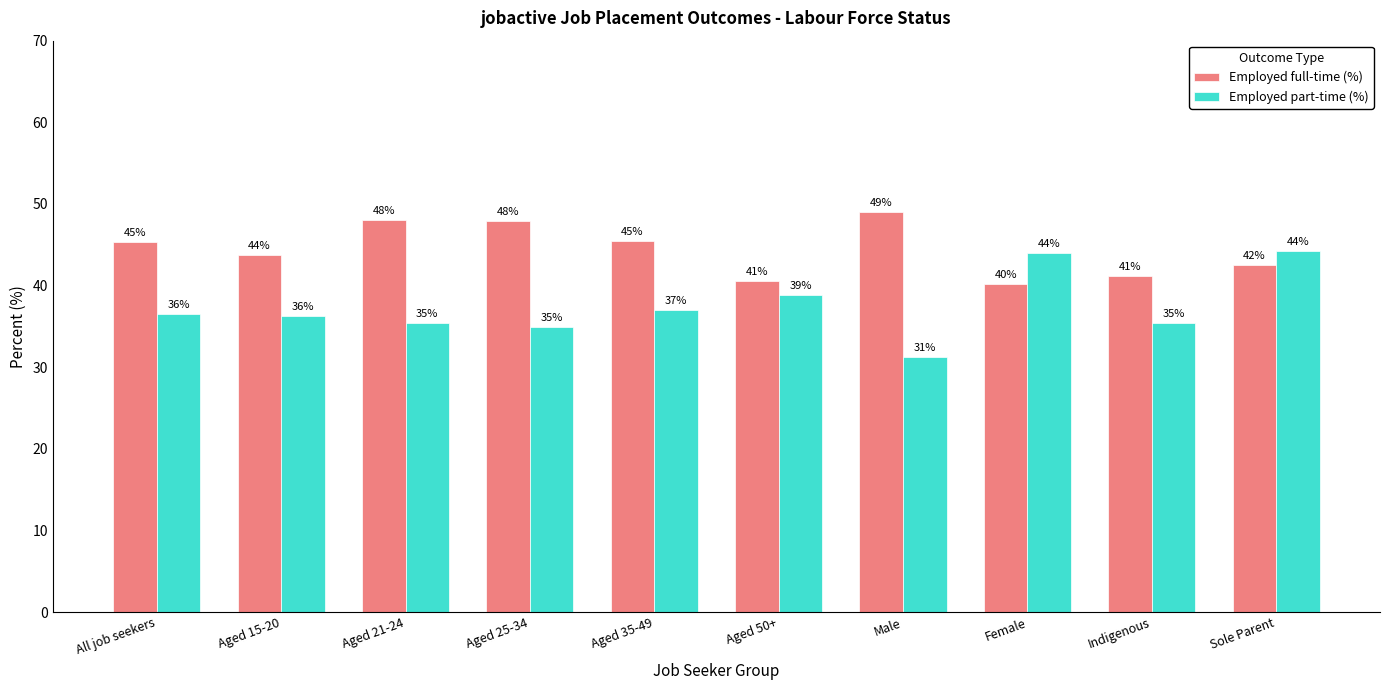

What is the label of the 9th bar from the left?

Indigenous